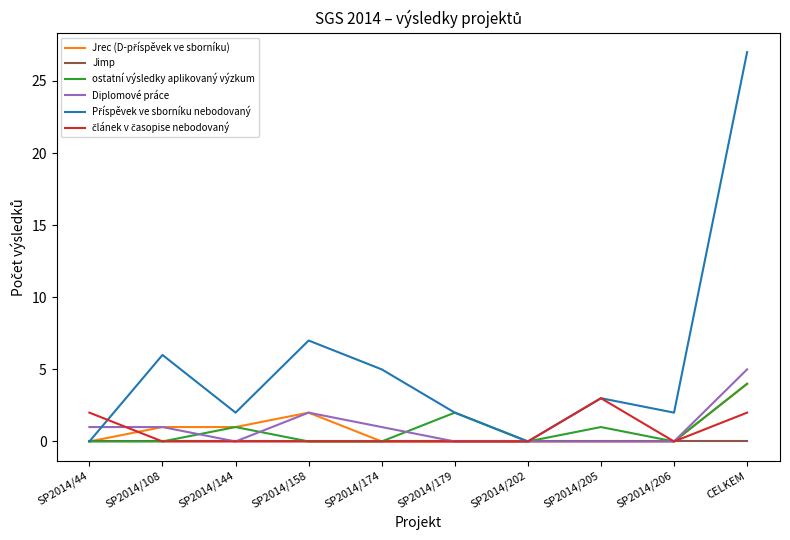

What is the difference between the highest and lowest values at SP2014/174?

5